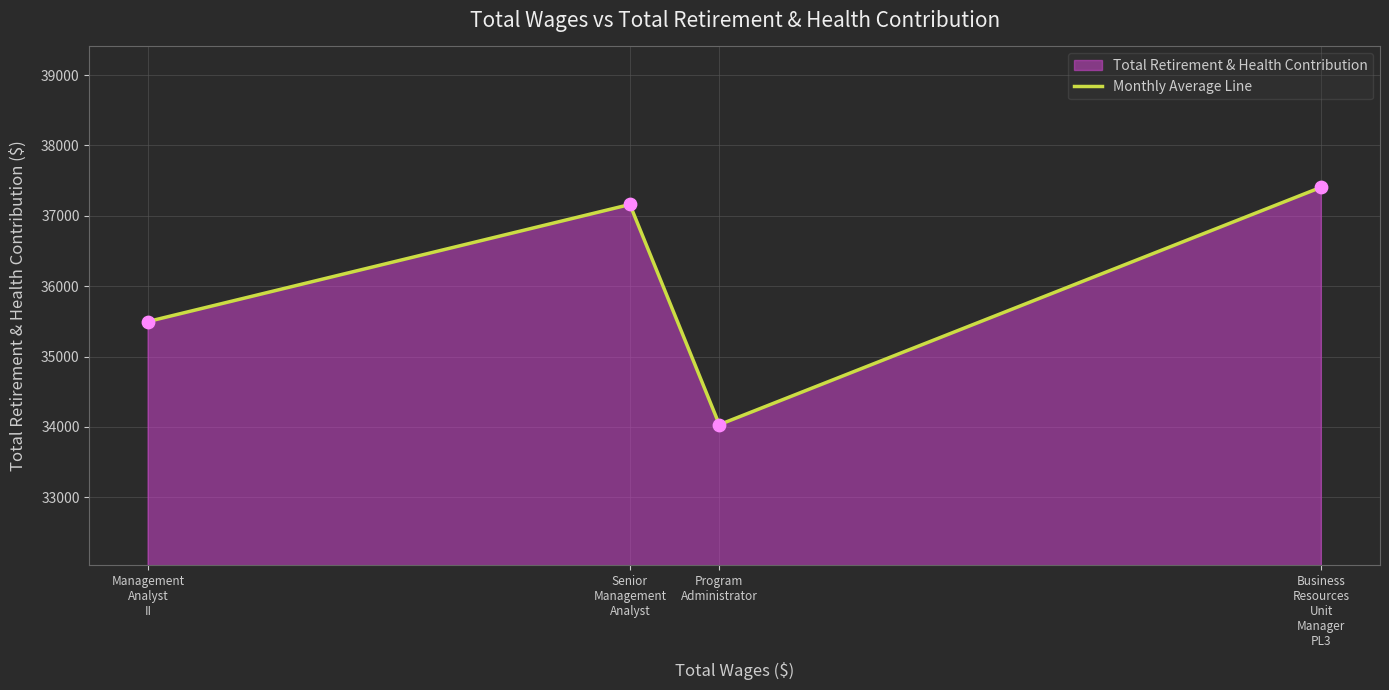

Approximately how many times larger is the value at Senior
Management
Analyst compared to Program
Administrator?

1.1